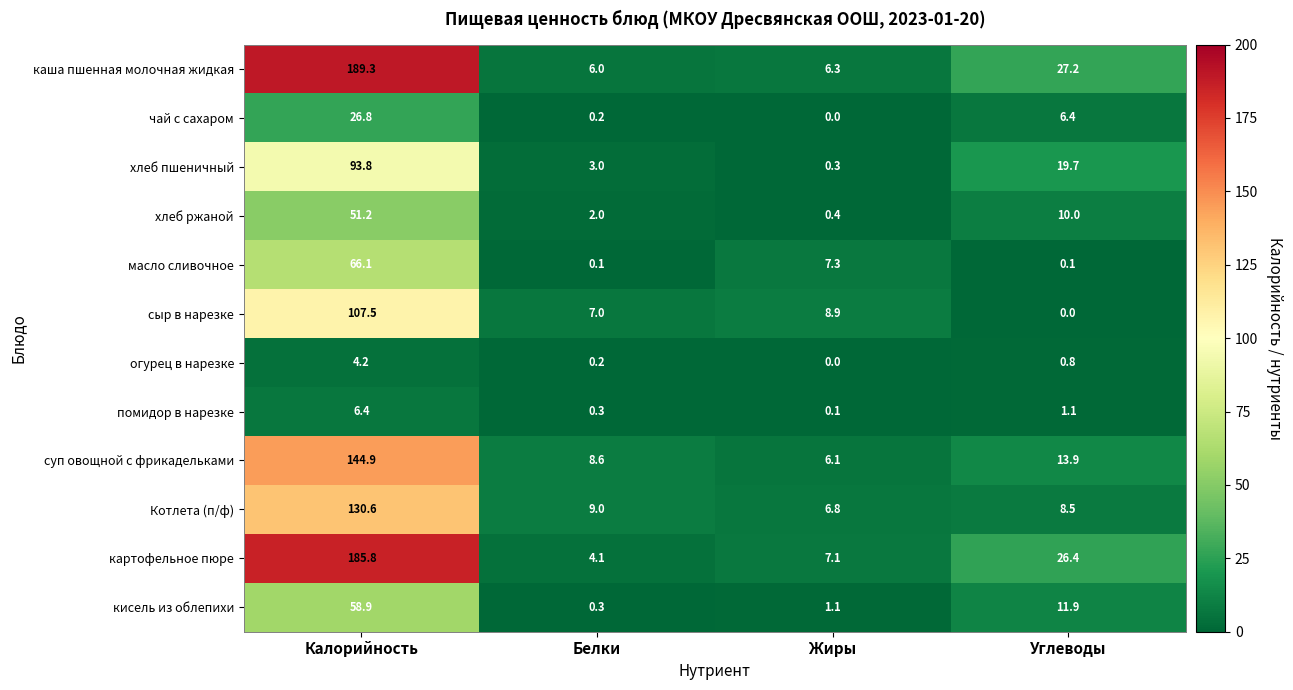

Count the number of categories in the chart.

4